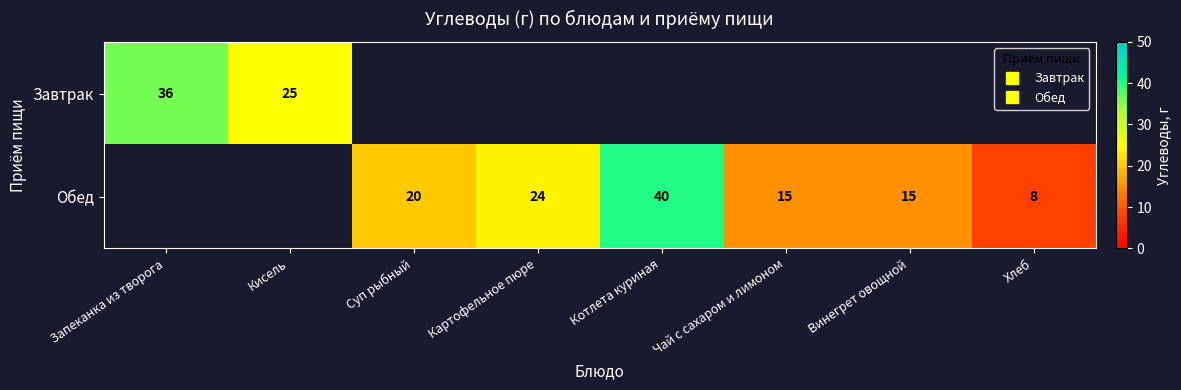

At how many categories does at least one series exceed 26?

2